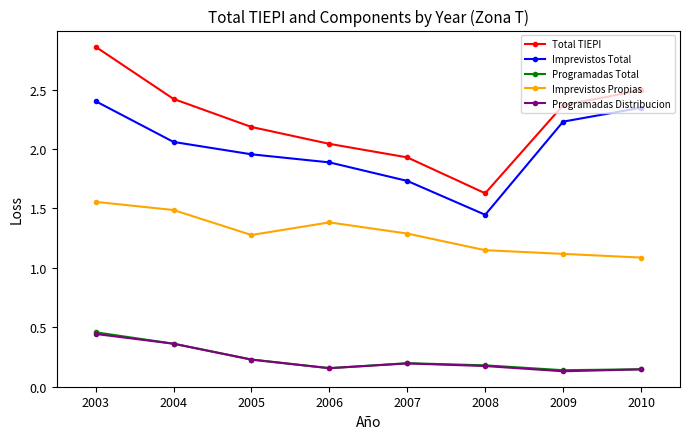

True or false: Imprevistos Total and Programadas Total cross at least once.

False